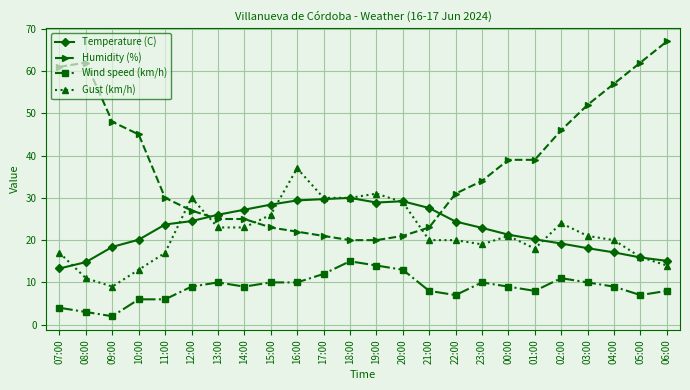

Does the chart have visible grid lines?

Yes